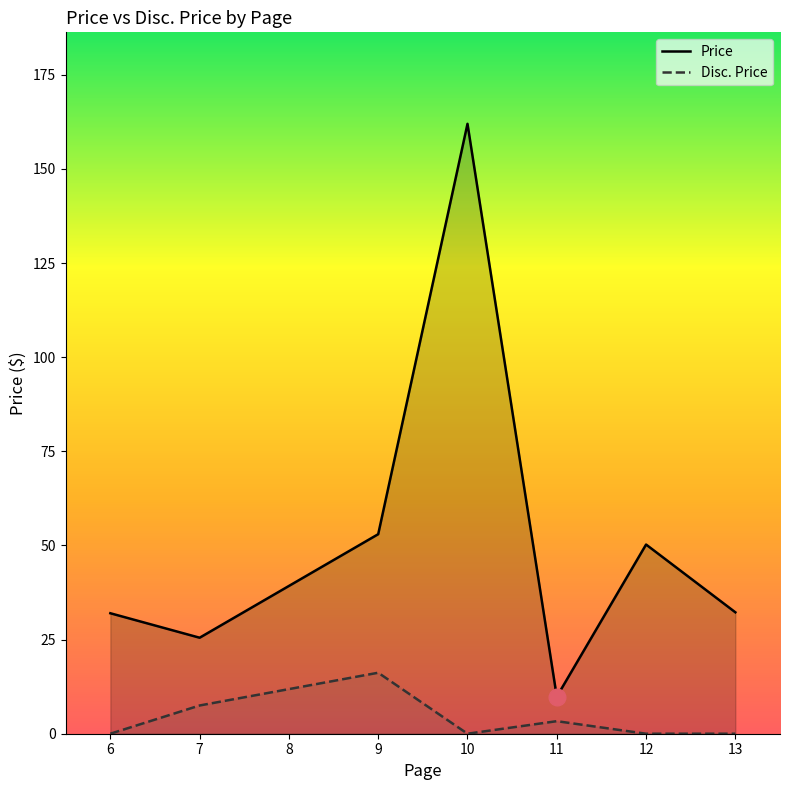

Which label corresponds to the smallest value in the chart?

6